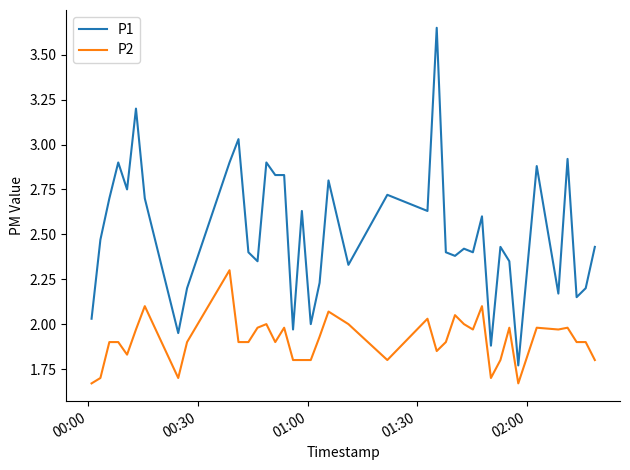

True or false: P2 and P1 cross at least once.

False